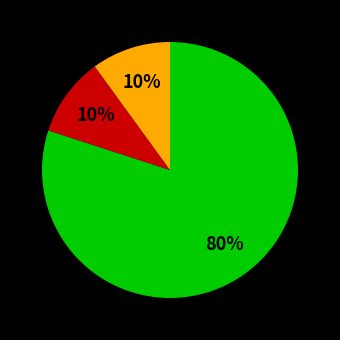

To the nearest percent, what is the average slice percentage?

33%